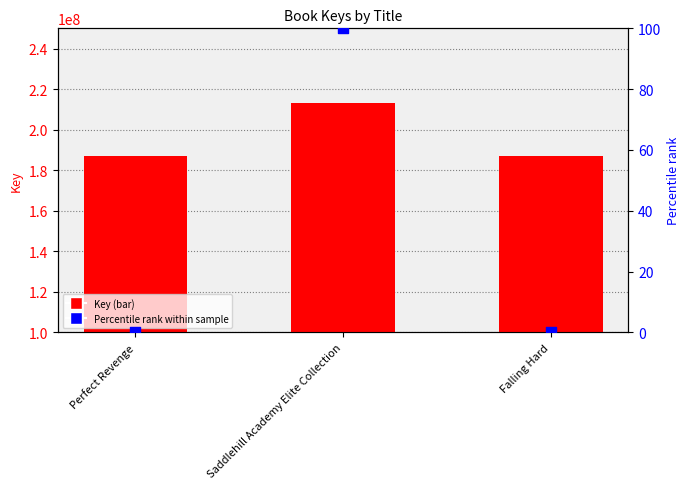

At how many categories does at least one series exceed 55018807?

3